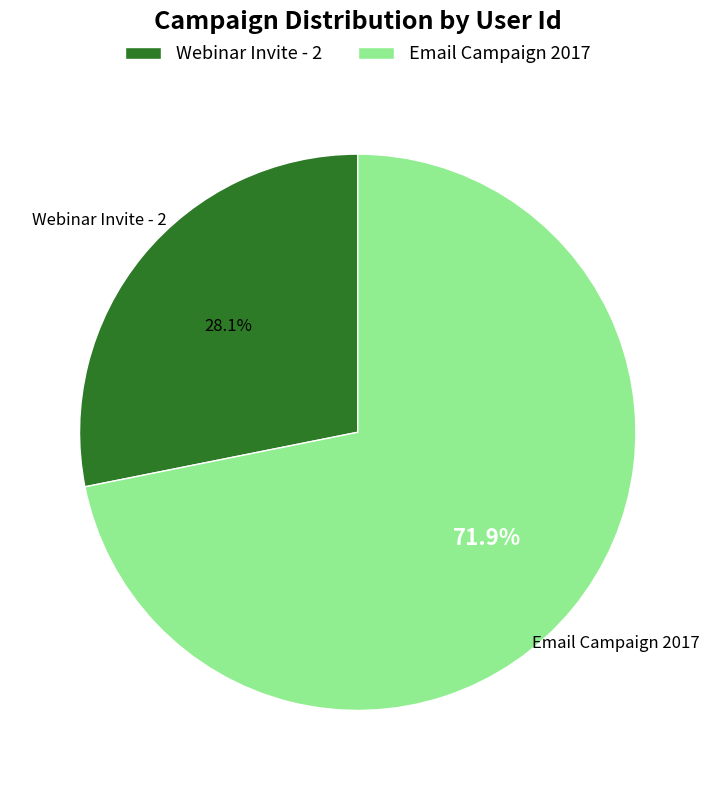

To the nearest percent, what is the combined percentage of Webinar Invite - 2 and Email Campaign 2017?

100%